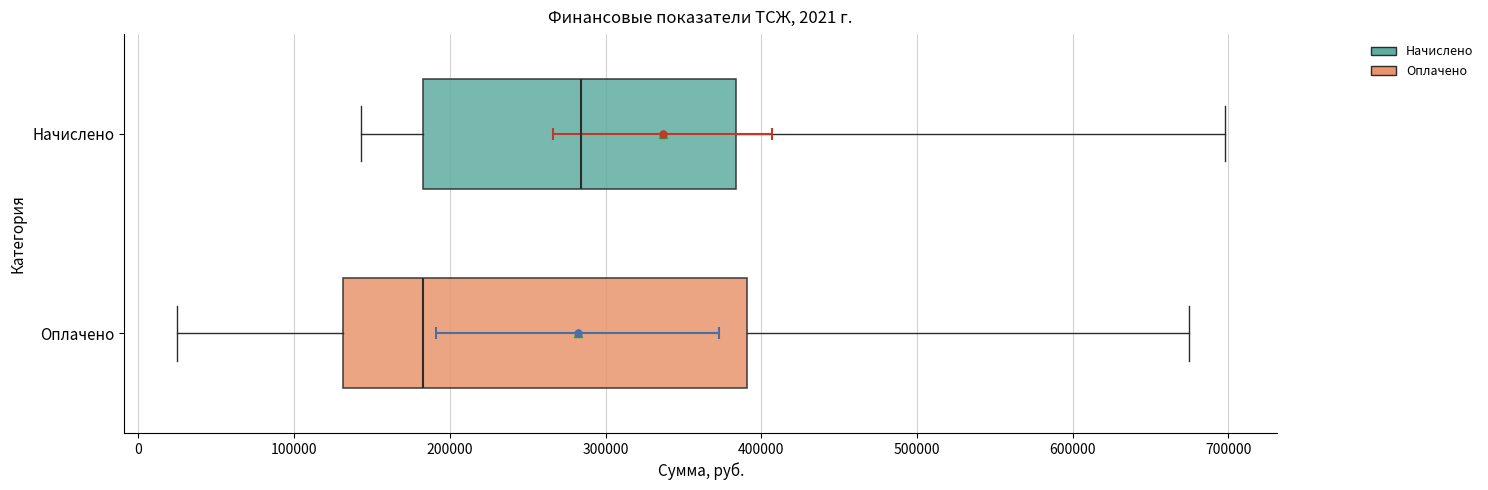

Which box's median line is the furthest to the right?

Начислено